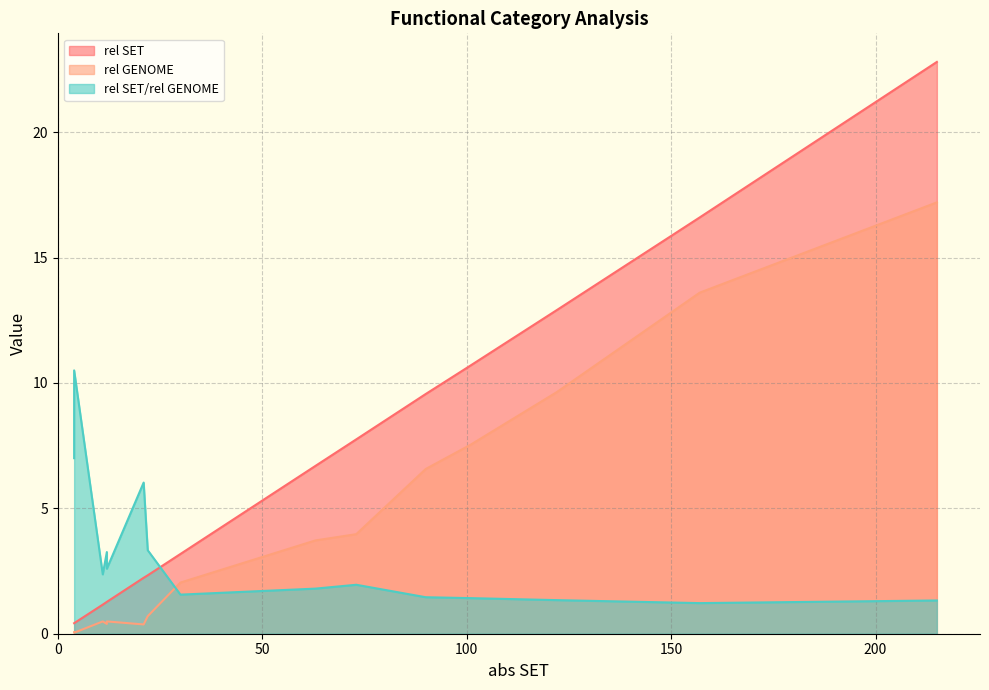

Rank the series at 101 from highest to lowest value.

rel SET, rel GENOME, rel SET/rel GENOME